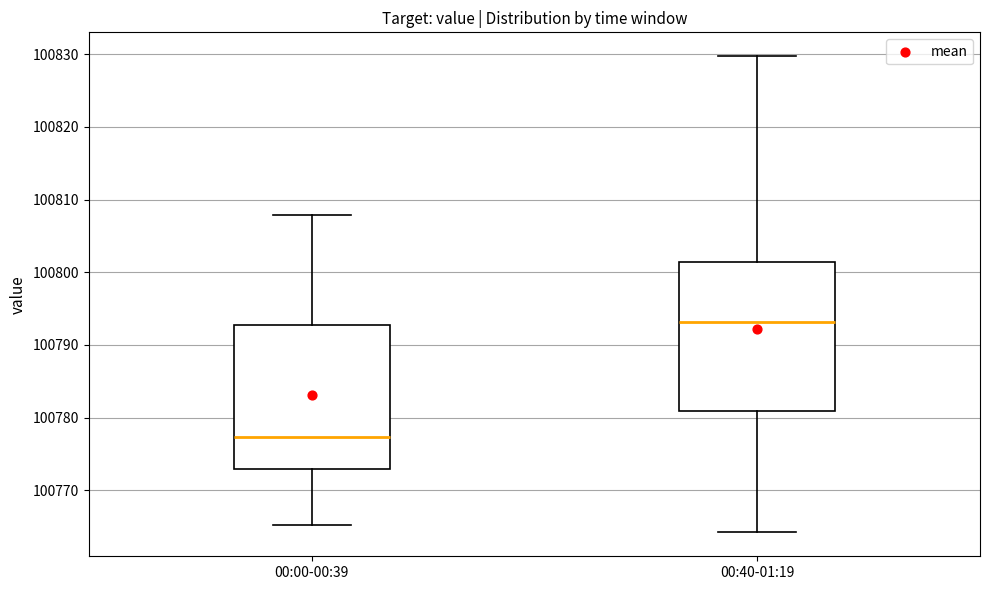

Where is the lower edge of the box for 00:00-00:39 on the y-axis? The values are not printed on the chart, so give them approximately, as read against the axis.

100773